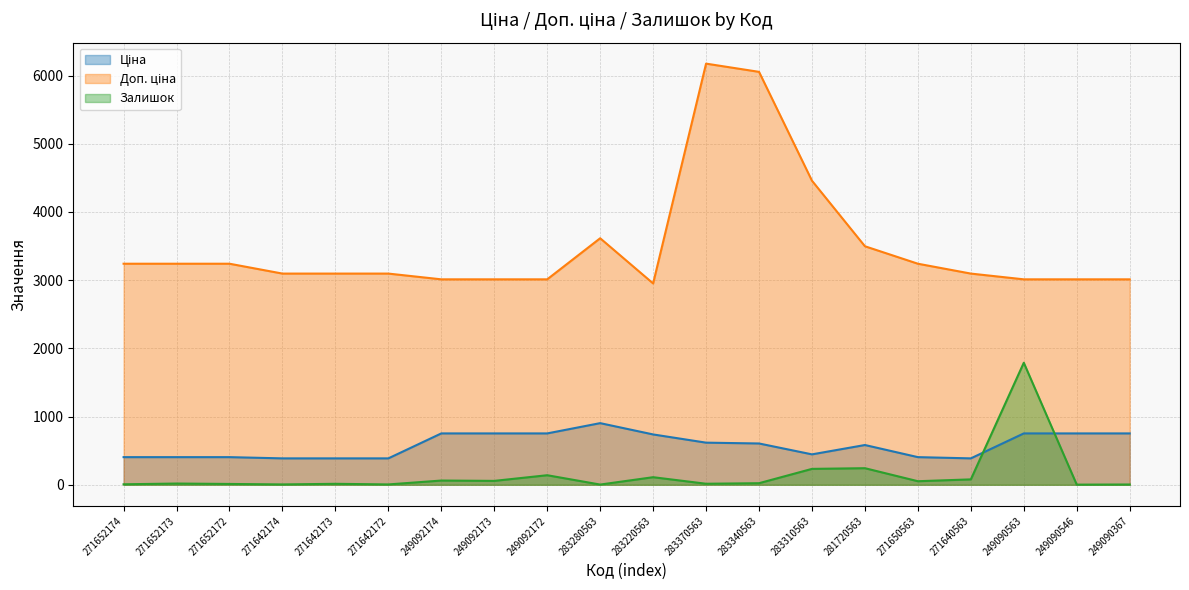

How many values in the Доп. ціна series exceed 3096?

13